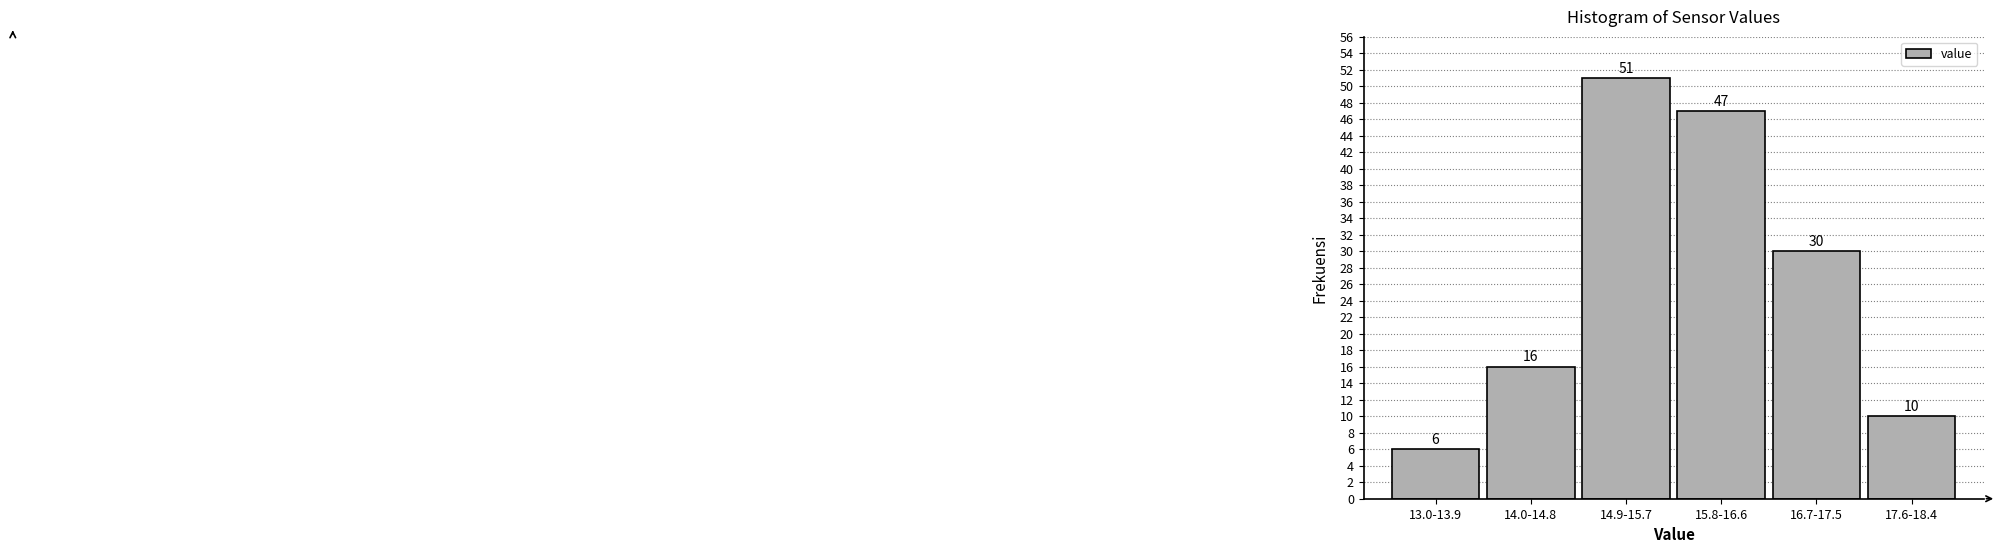

Reading left to right, extract all data points from this chart.

13.0-13.9=6	14.0-14.8=16	14.9-15.7=51	15.8-16.6=47	16.7-17.5=30	17.6-18.4=10